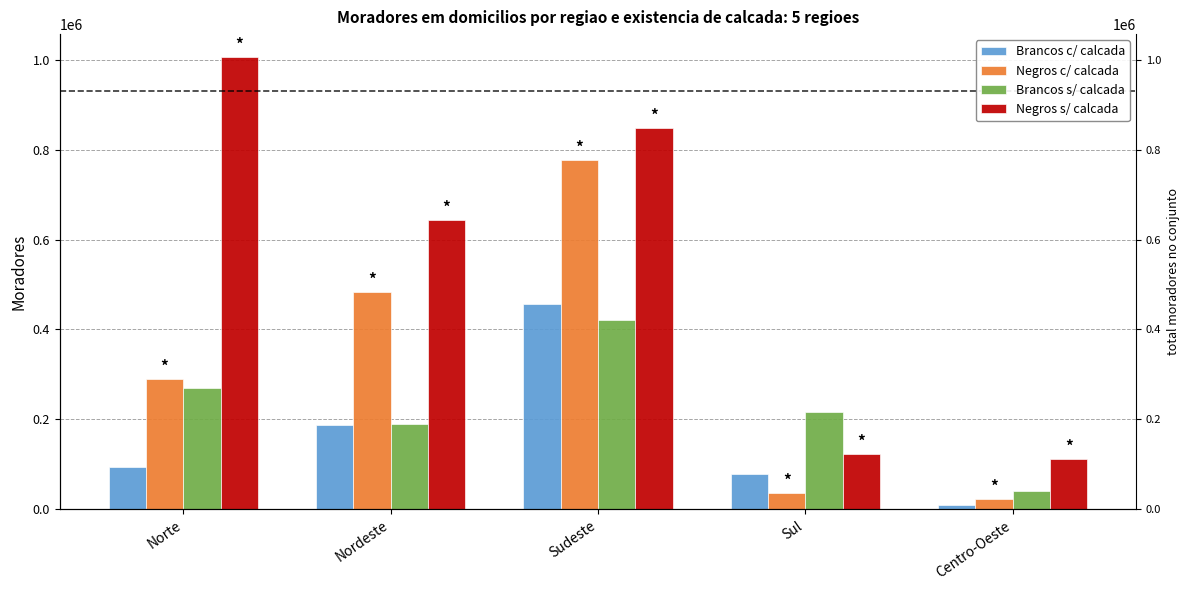

Which series has the largest total across all categories?

Negros s/ calcada